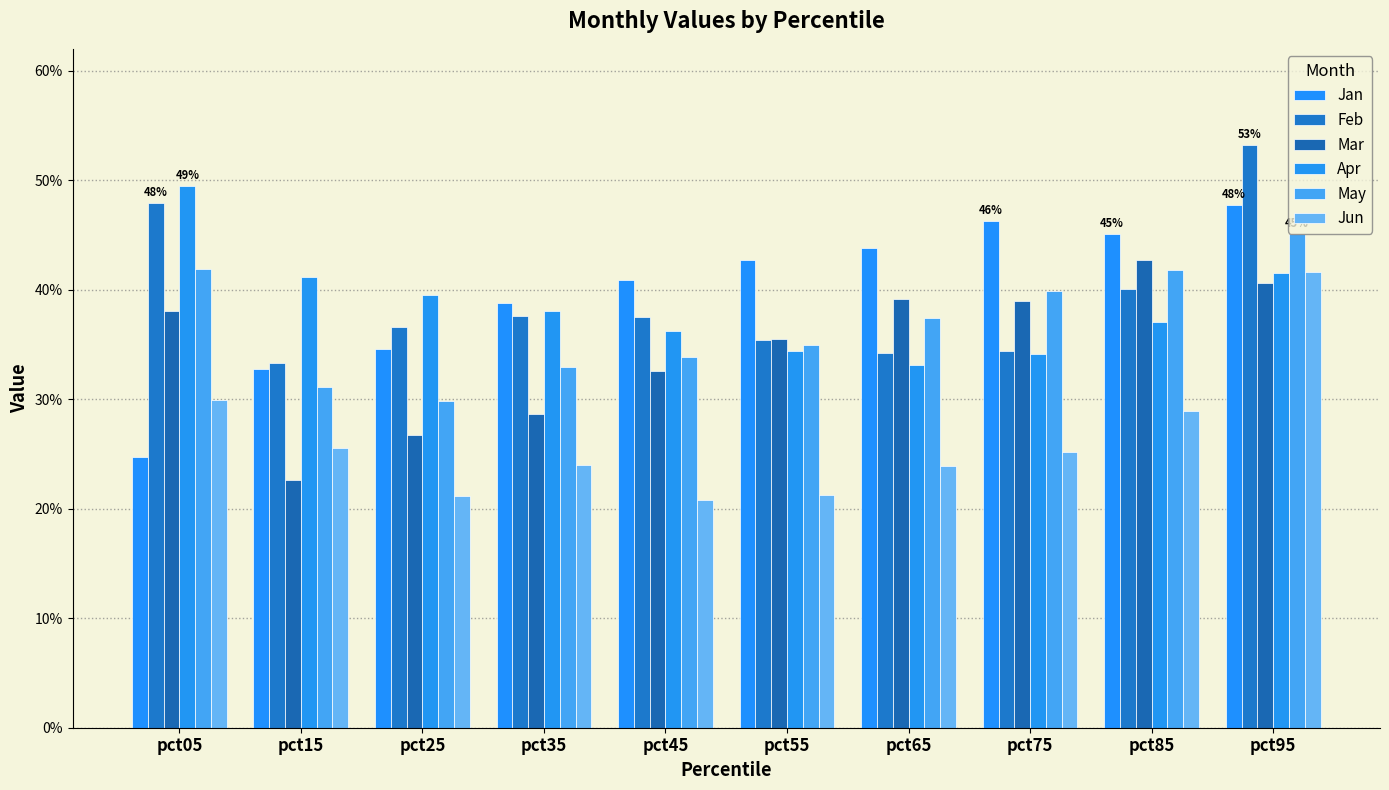

Between pct05 and pct35, which series saw the biggest shift?

Jan